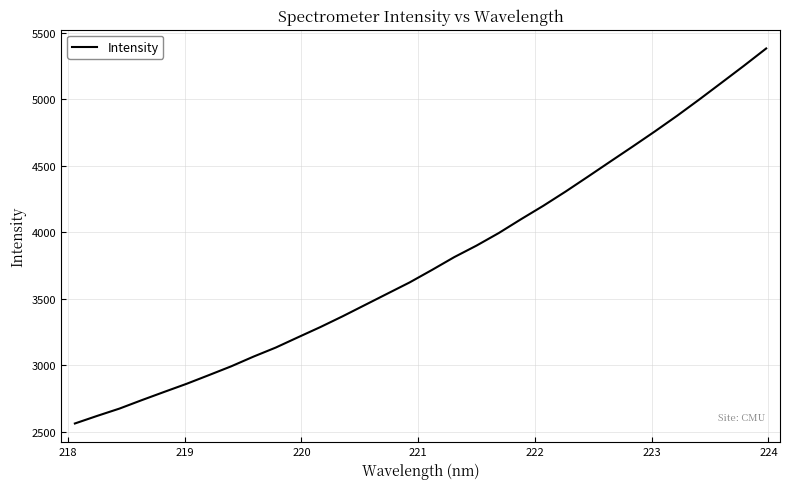

What is the difference between the maximum and minimum values?

2818.0